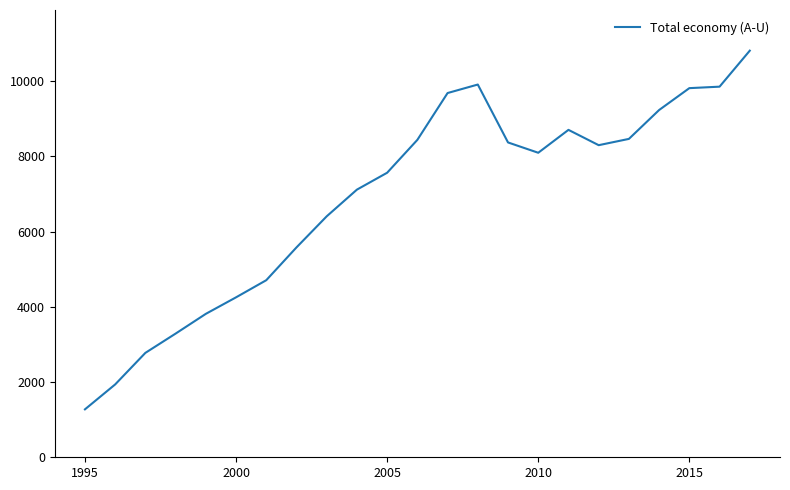

What is the difference between the maximum and minimum values?

9533.9